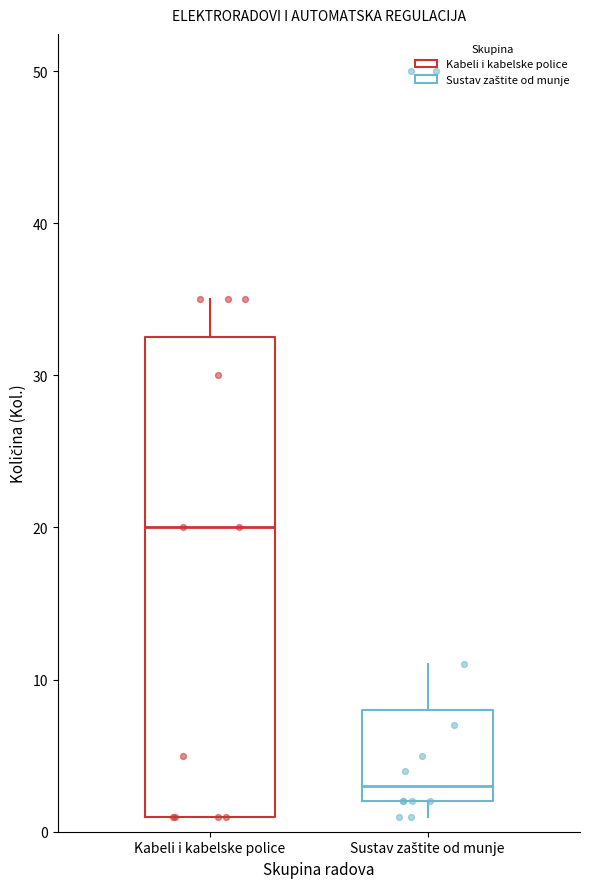

Reading left to right, transcribe this box plot: for each box, give where its median line is, the range the box spans, and where its two whiskers end, as read against the y-axis. The values are not printed on the chart, so give them approximately, as read against the axis.

Kabeli i kabelske police: median 20, box 1 to 33, whiskers 1 to 35
Sustav zaštite od munje: median 3, box 2 to 8, whiskers 1 to 11